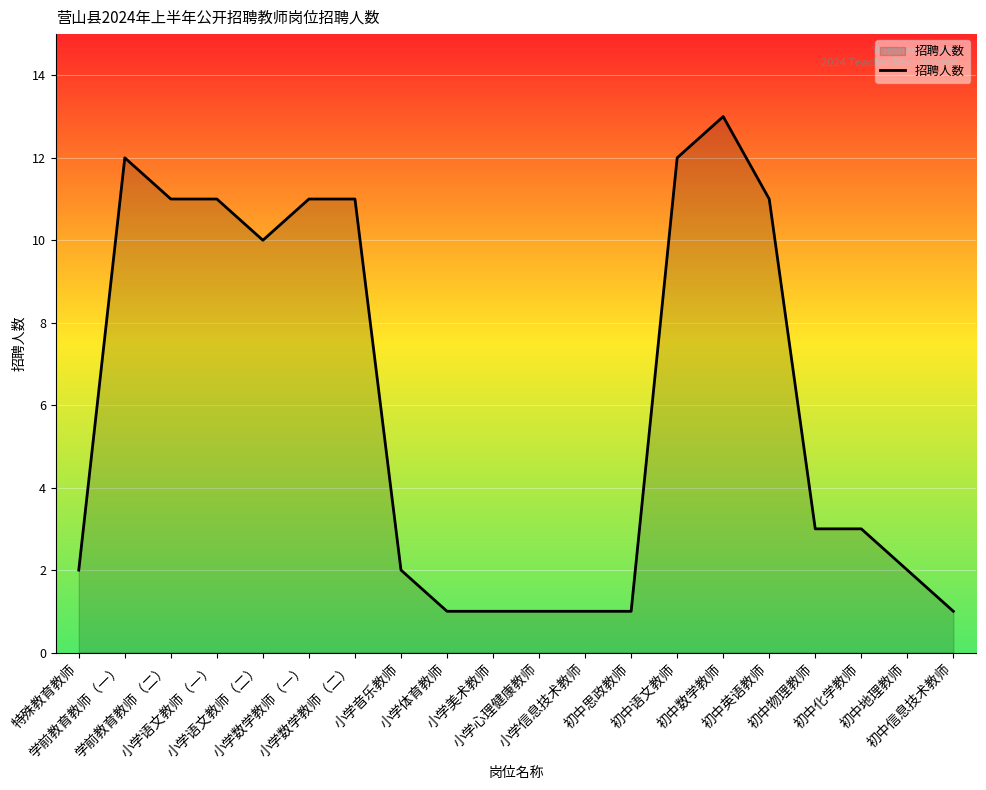

How many series are shown in this chart?

1